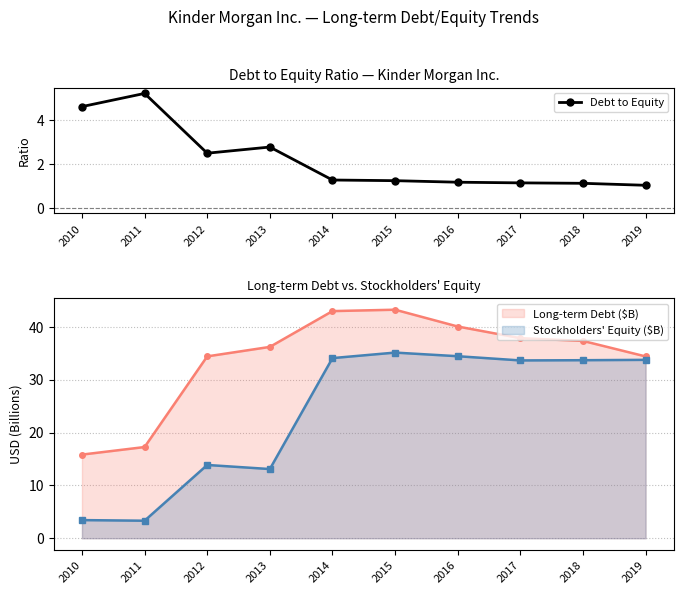

Where is the data nearest to the value 3?

2013